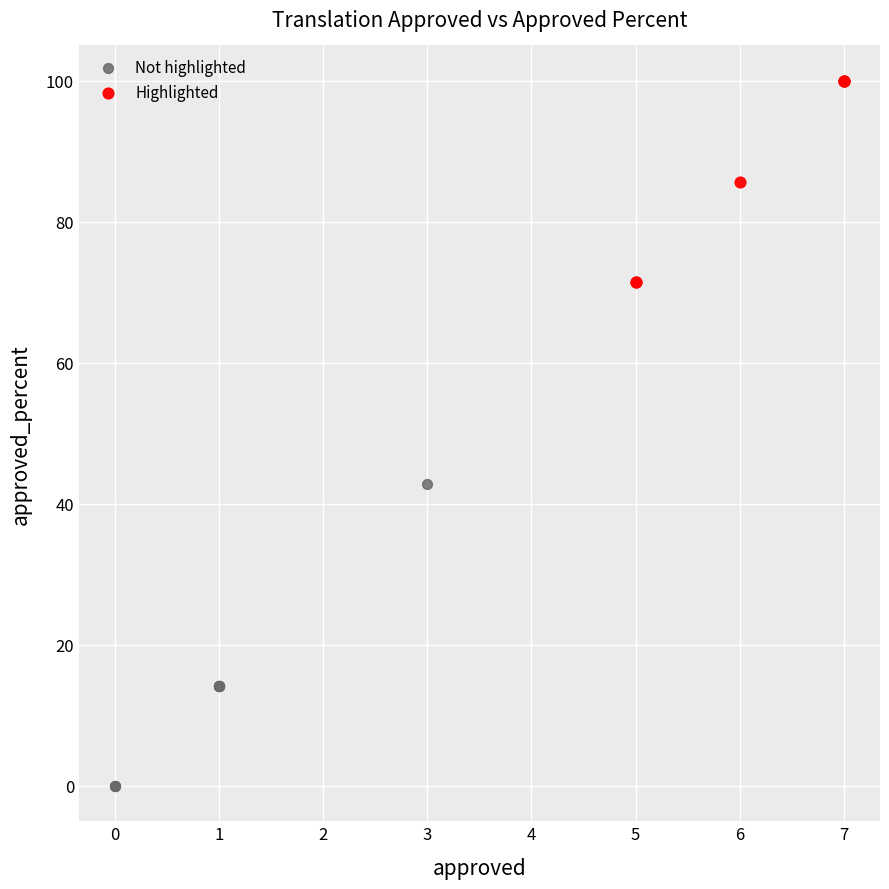

Which series contains the highest Y value?

Highlighted